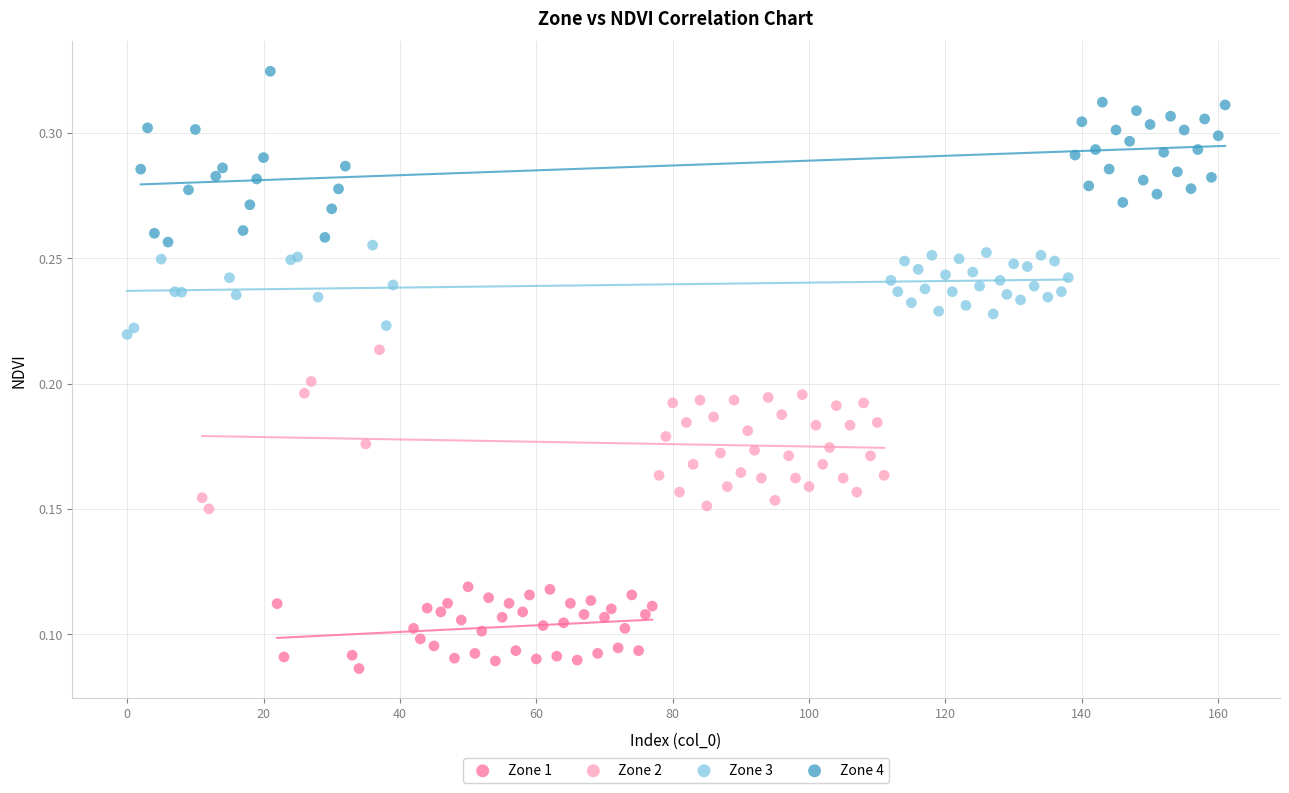

Which series reaches the maximum Y coordinate?

Zone 4